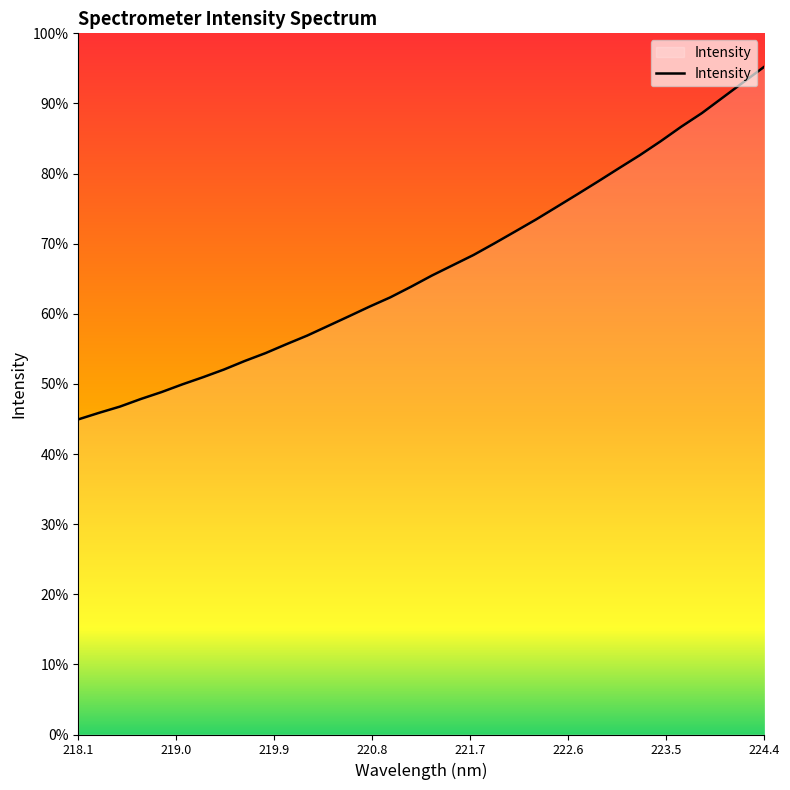

Does the chart display data point markers on the line(s)?

No